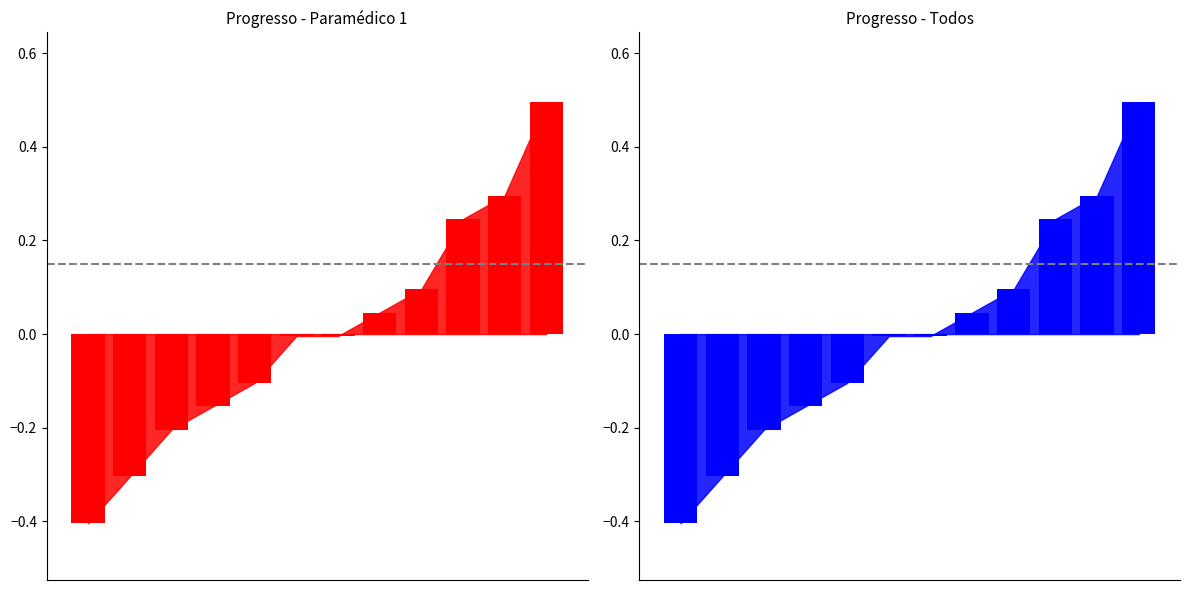

Rank the categories by value from lowest to highest.

0, 1, 2, 3, 4, 5, 6, 7, 8, 9, 10, 11